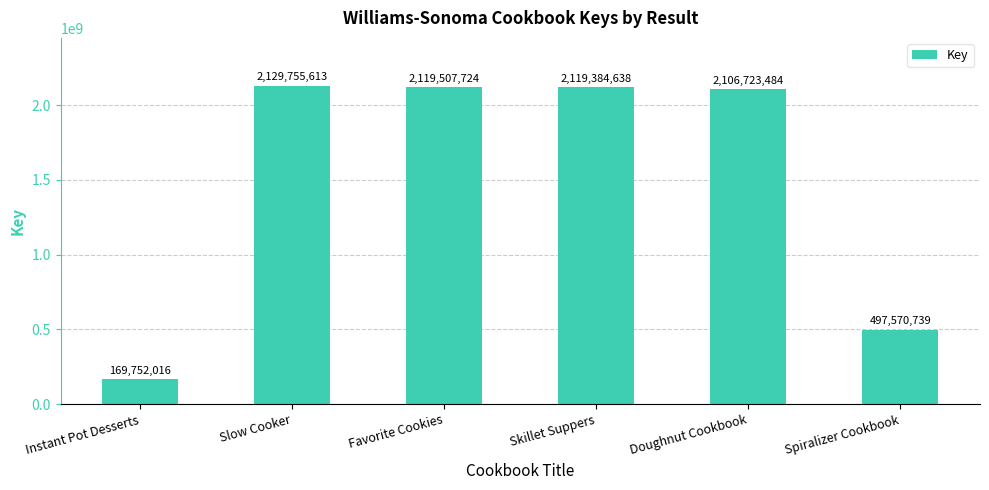

What is the average value?

1523782369